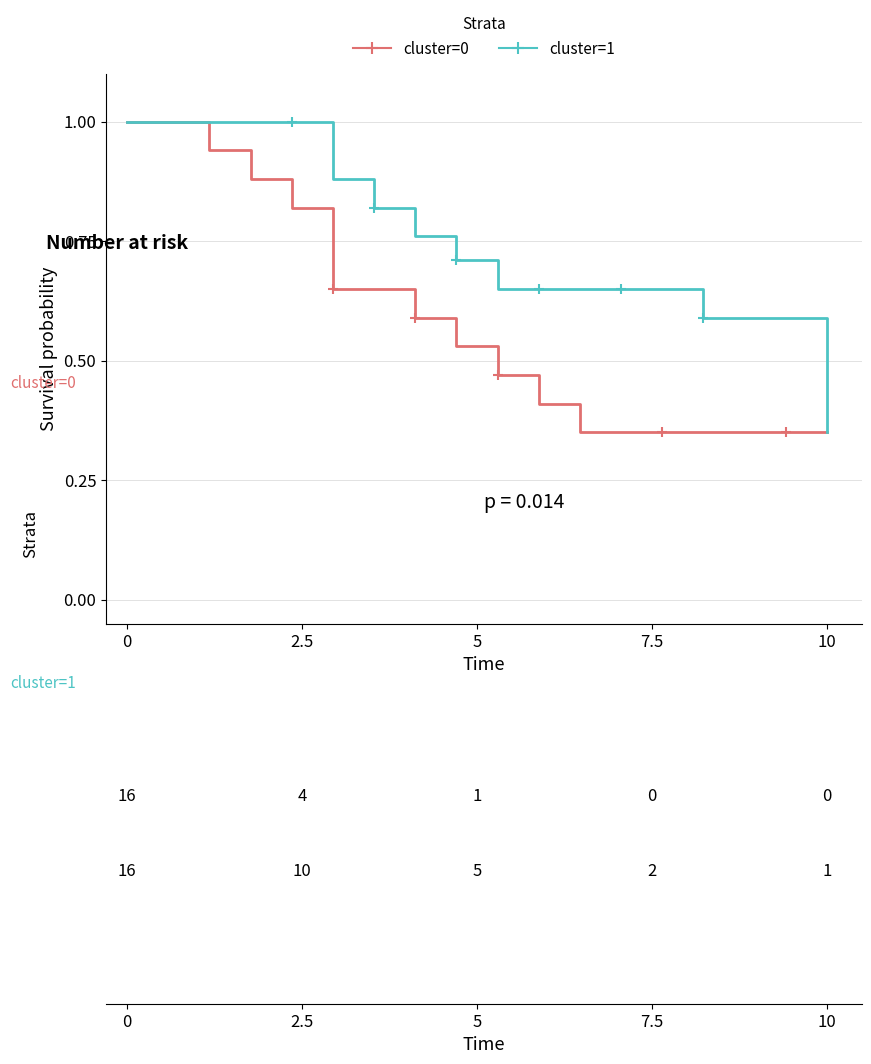

Rank the series by their average value, from lowest to highest.

cluster=0, cluster=1